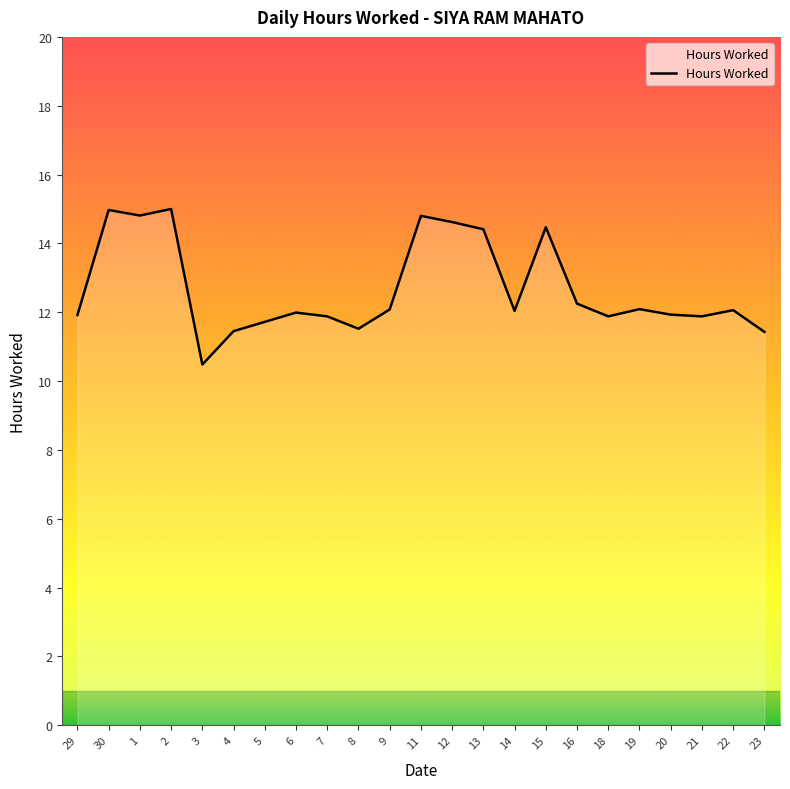

What is the greatest value displayed?

15.0